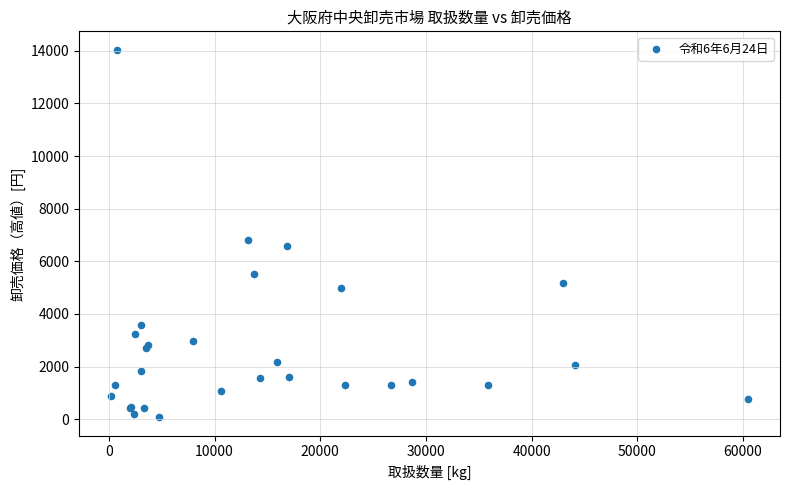

What Y value in the scatter plot is closest to 7058?

6804